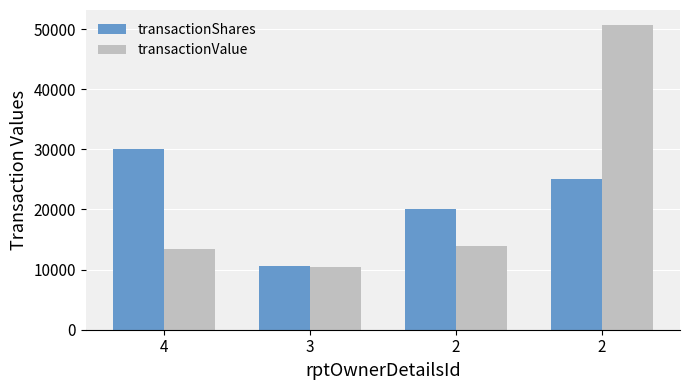

Reading left to right, list all the values displayed in this chart.

transactionShares: 4=30000	3=10610	2=20000	2=25000
transactionValue: 4=13434	3=10508	2=14000	2=50650